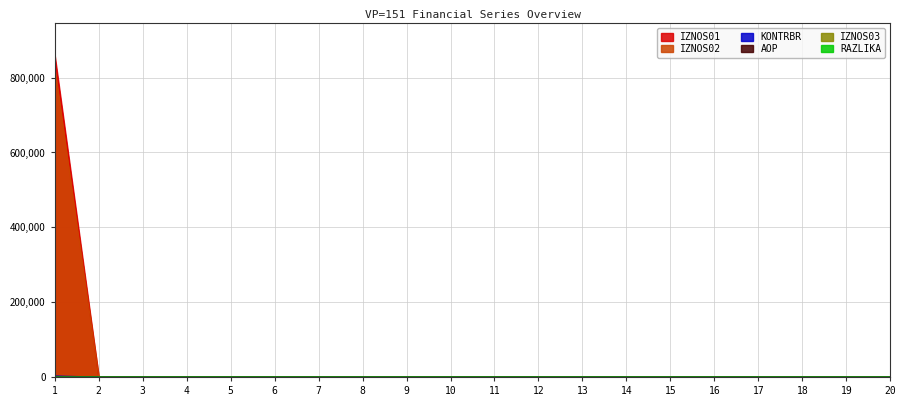

True or false: IZNOS01 has more than 2 points higher than both neighbors.

False